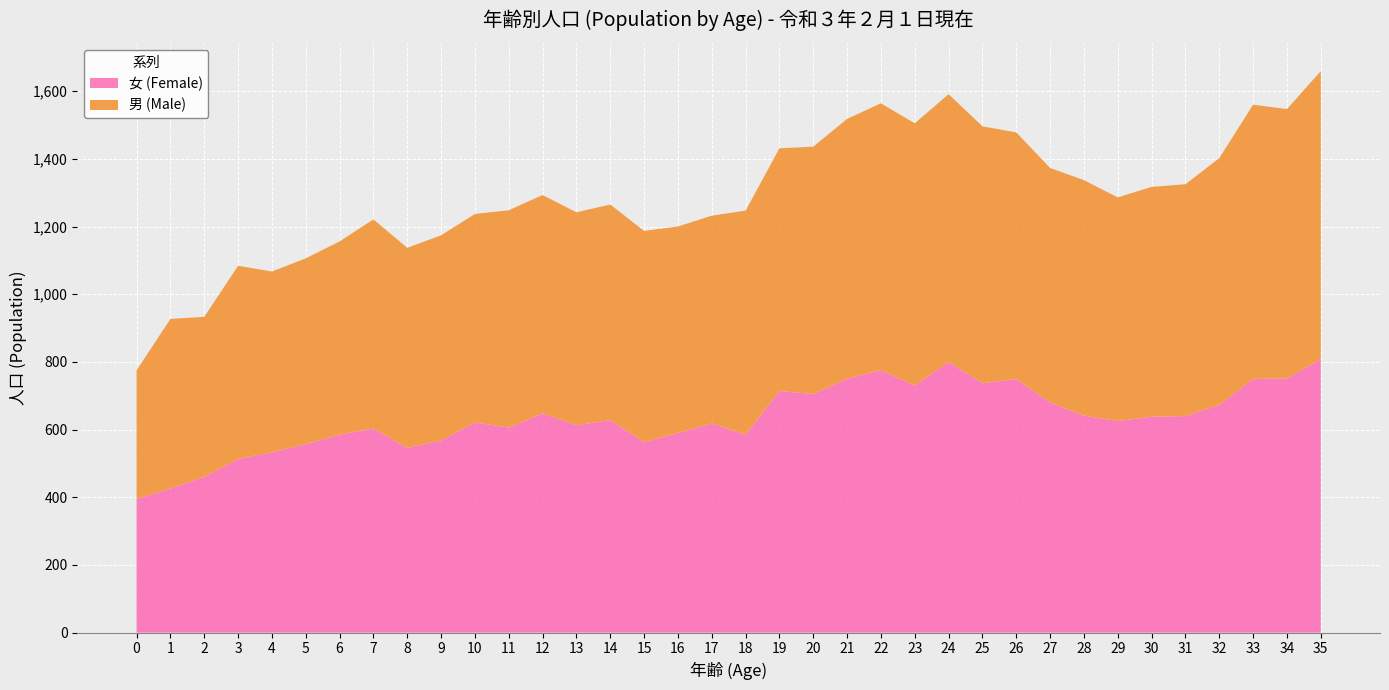

Reading left to right, transcribe all the data shown in this chart.

男 (Male): 380	501	473	571	534	549	571	618	591	606	616	642	645	629	637	624	610	614	662	717	731	768	788	775	791	759	729	693	696	661	679	685	729	810	796	851
女 (Female): 395	426	460	513	533	557	585	603	546	568	621	606	648	613	628	563	590	618	585	714	705	750	776	730	800	737	749	680	641	625	638	640	673	750	751	808